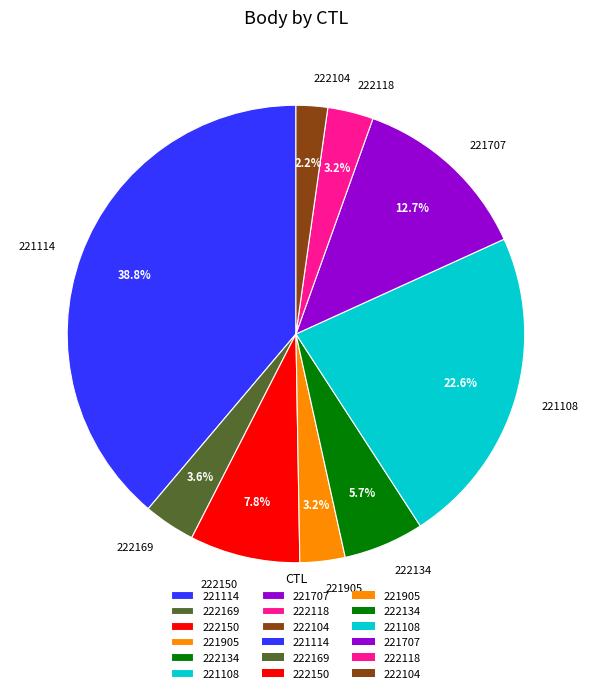

Combined, do 222134 and 222169 account for over 50%?

No